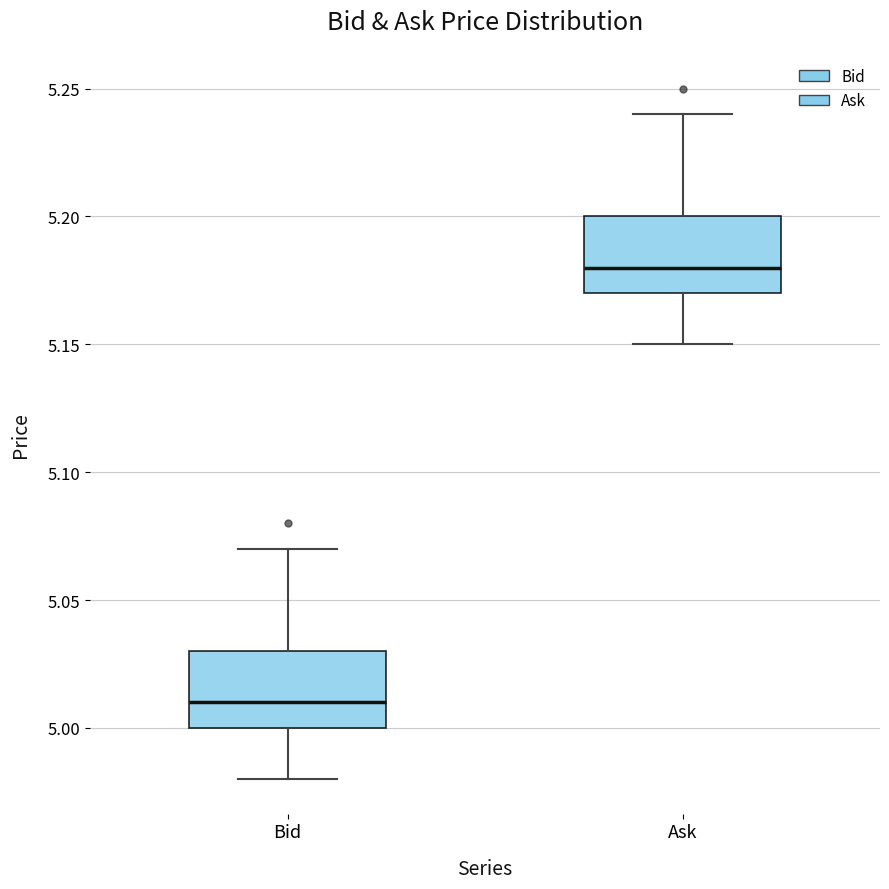

Reading left to right, transcribe this box plot: for each box, give where its median line is, the range the box spans, and where its two whiskers end, as read against the y-axis. The values are not printed on the chart, so give them approximately, as read against the axis.

Bid: median 5.01, box 5.00 to 5.03, whiskers 4.98 to 5.07
Ask: median 5.18, box 5.17 to 5.20, whiskers 5.15 to 5.24